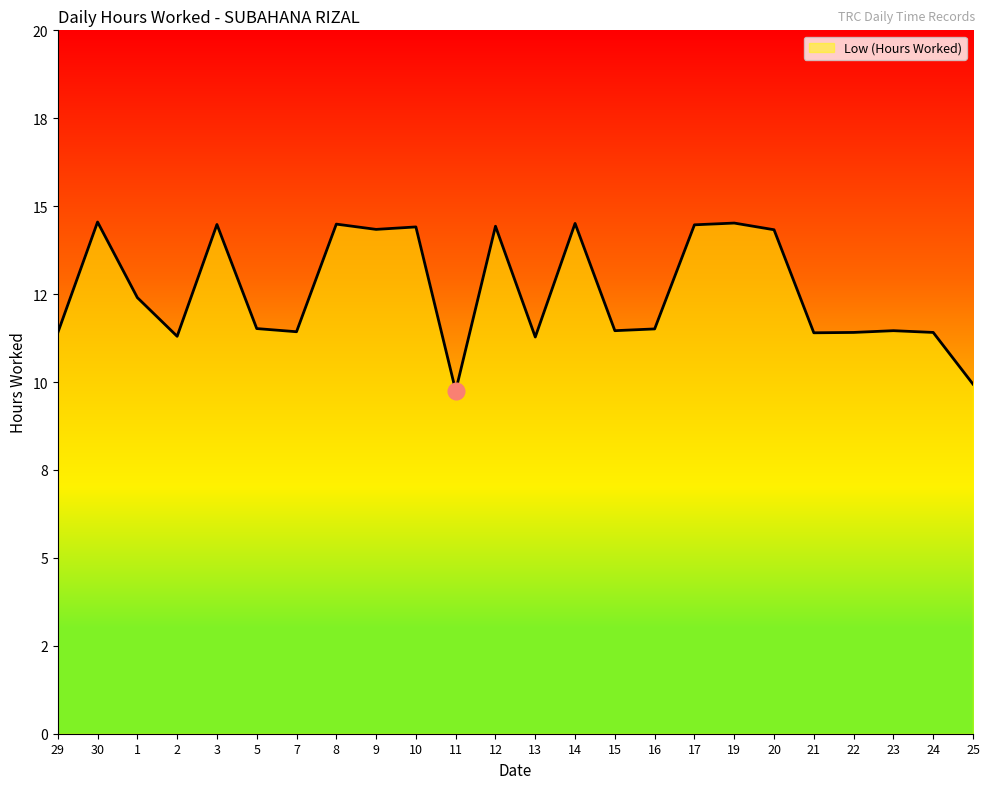

Reading right to left, transcribe all the data shown in this chart.

9.9	11.4	11.5	11.4	11.4	14.3	14.5	14.5	11.5	11.5	14.5	11.3	14.4	9.8	14.4	14.3	14.5	11.4	11.5	14.5	11.3	12.4	14.6	11.4